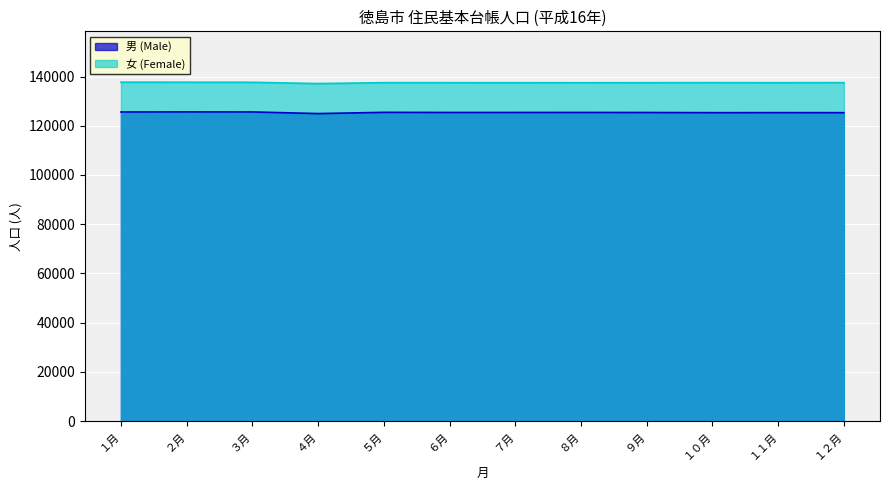

Which series has the largest total across all categories?

女 (Female)